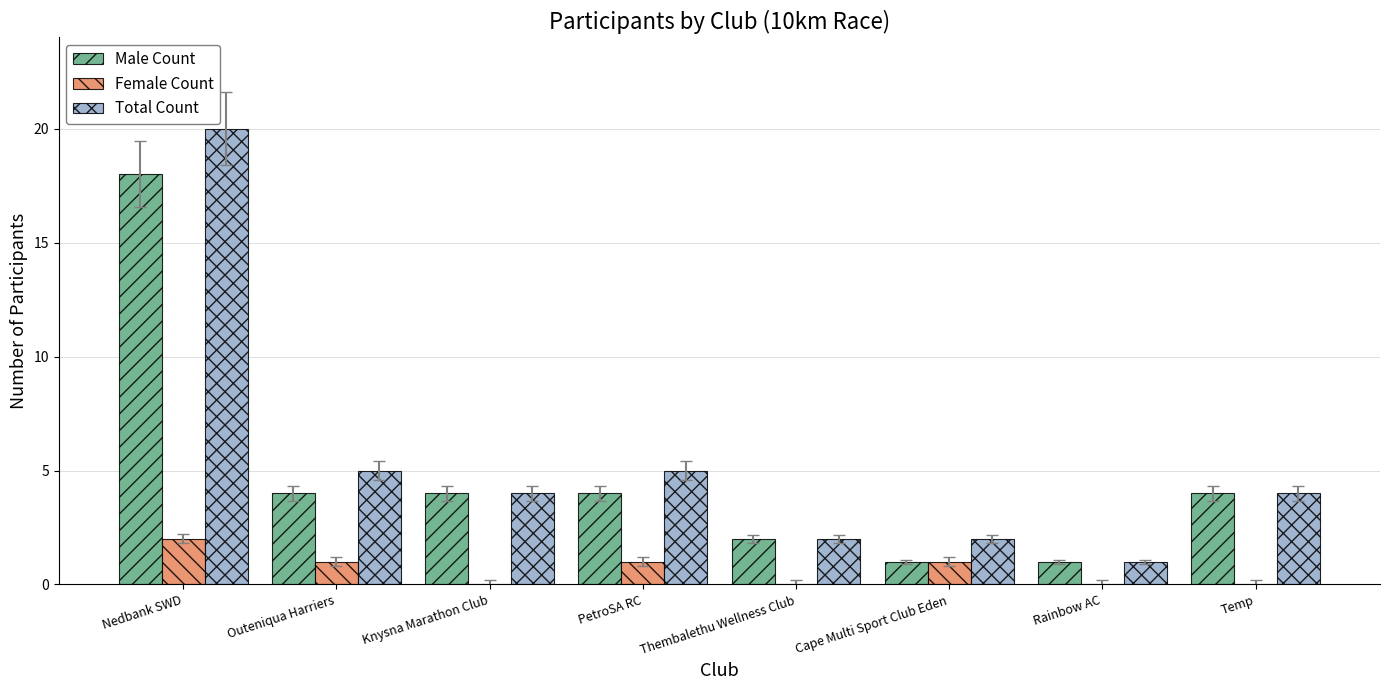

How many groups of bars are there?

8